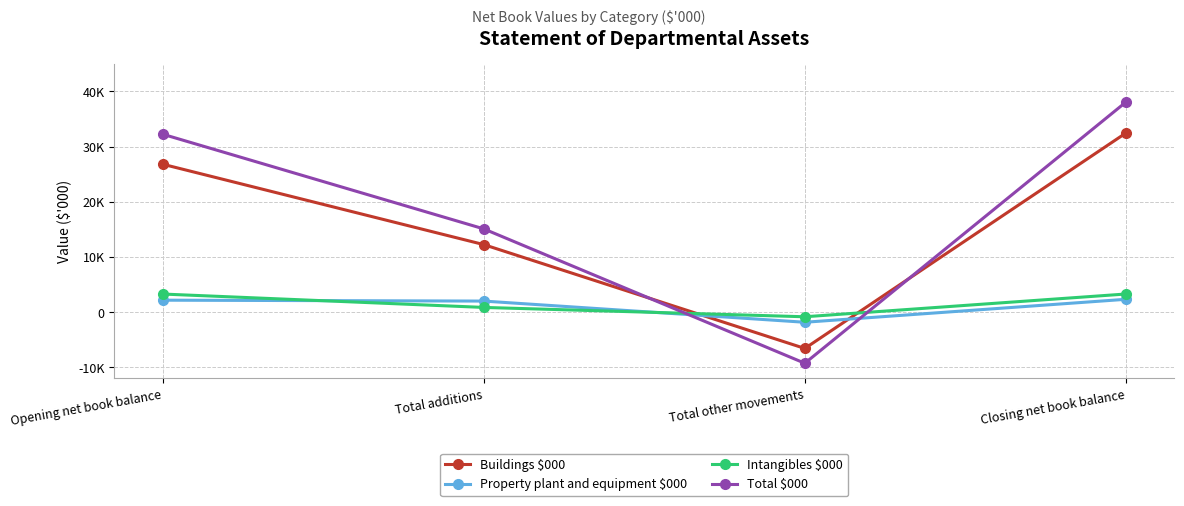

True or false: Total $000 has a value of -9269 at Total other movements.

True